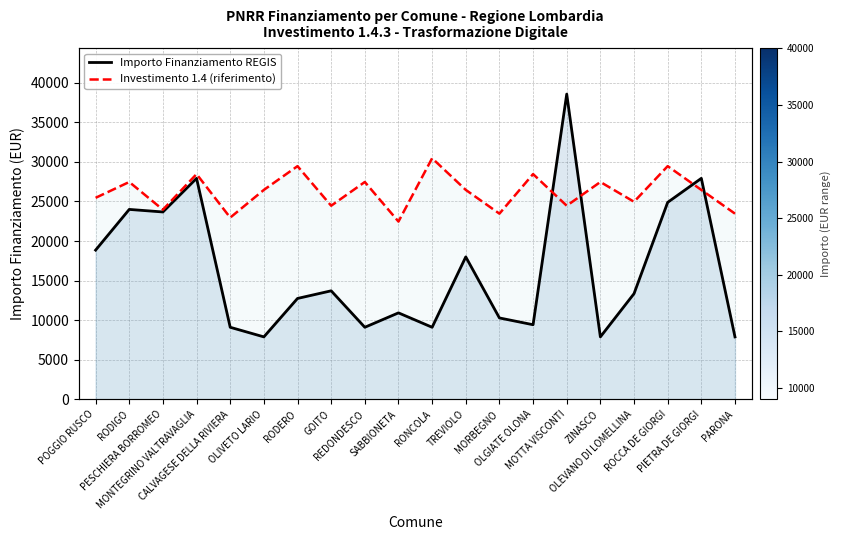

List the labels in order of Importo Finanziamento REGIS value, largest first.

MOTTA VISCONTI, MONTEGRINO VALTRAVAGLIA, PIETRA DE GIORGI, ROCCA DE GIORGI, RODIGO, PESCHIERA BORROMEO, POGGIO RUSCO, TREVIOLO, GOITO, OLEVANO DI LOMELLINA, RODERO, SABBIONETA, MORBEGNO, OLGIATE OLONA, CALVAGESE DELLA RIVIERA, REDONDESCO, RONCOLA, OLIVETO LARIO, ZINASCO, PARONA